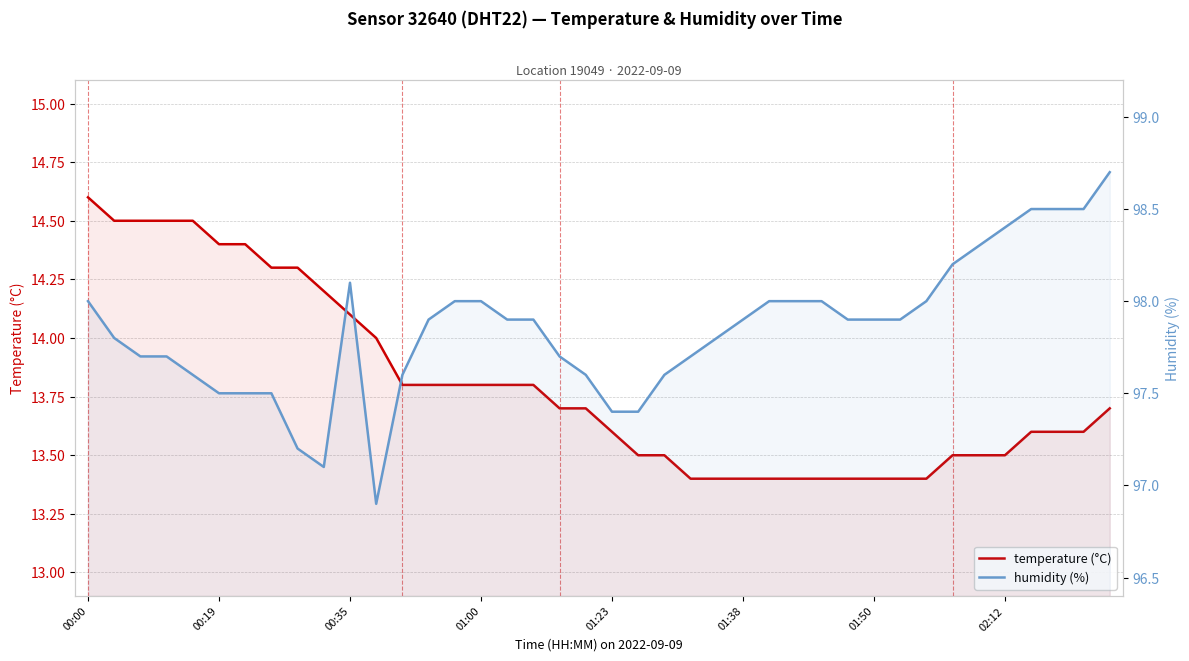

What is the lowest value of the temperature (°C) series?

13.4